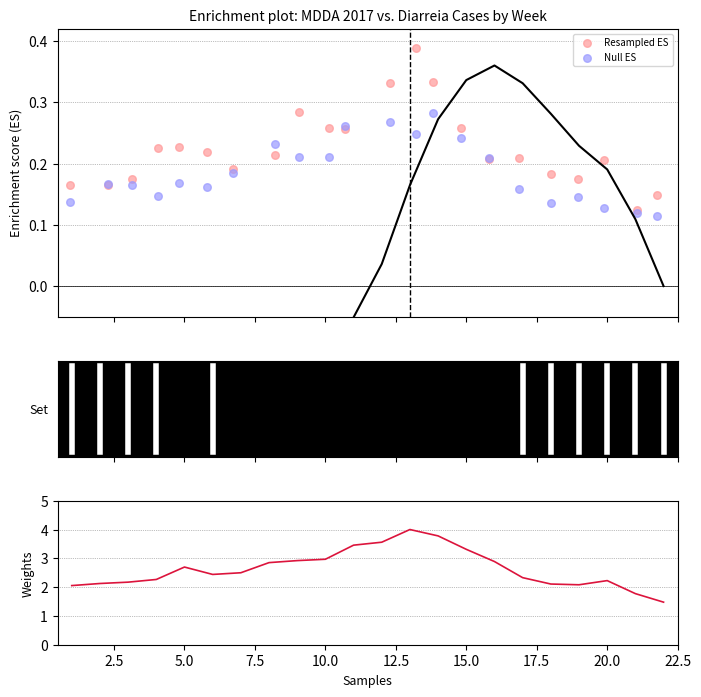

Is the value of Weights at 20 greater than the value of Resampled ES at 20?

Yes